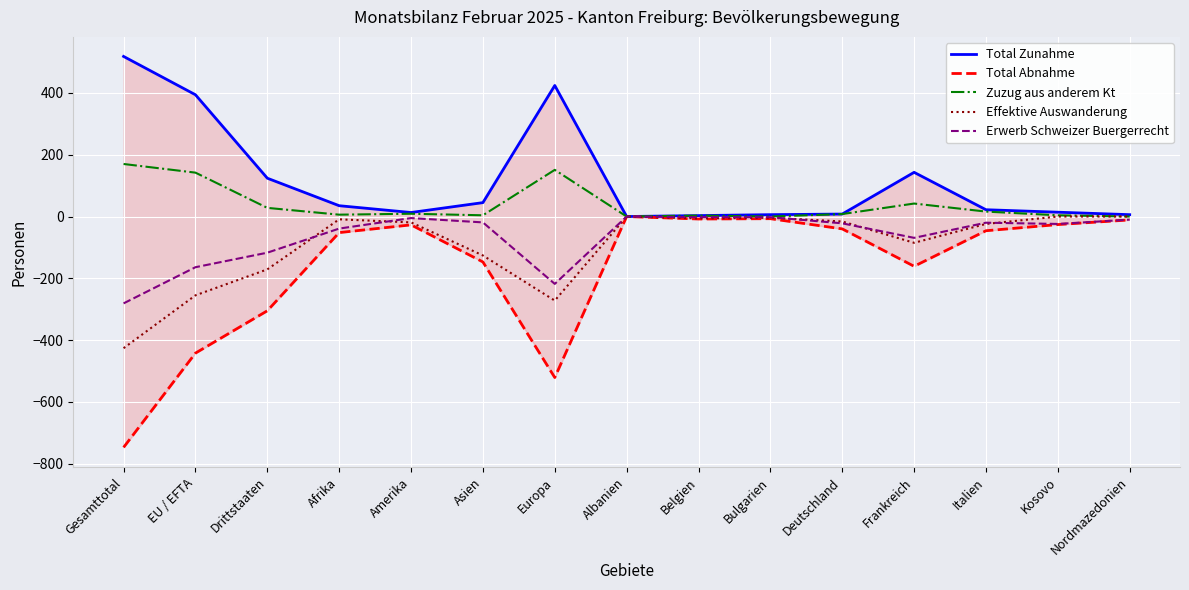

What is the value of the Total Abnahme point at the 9th from the left?

-8